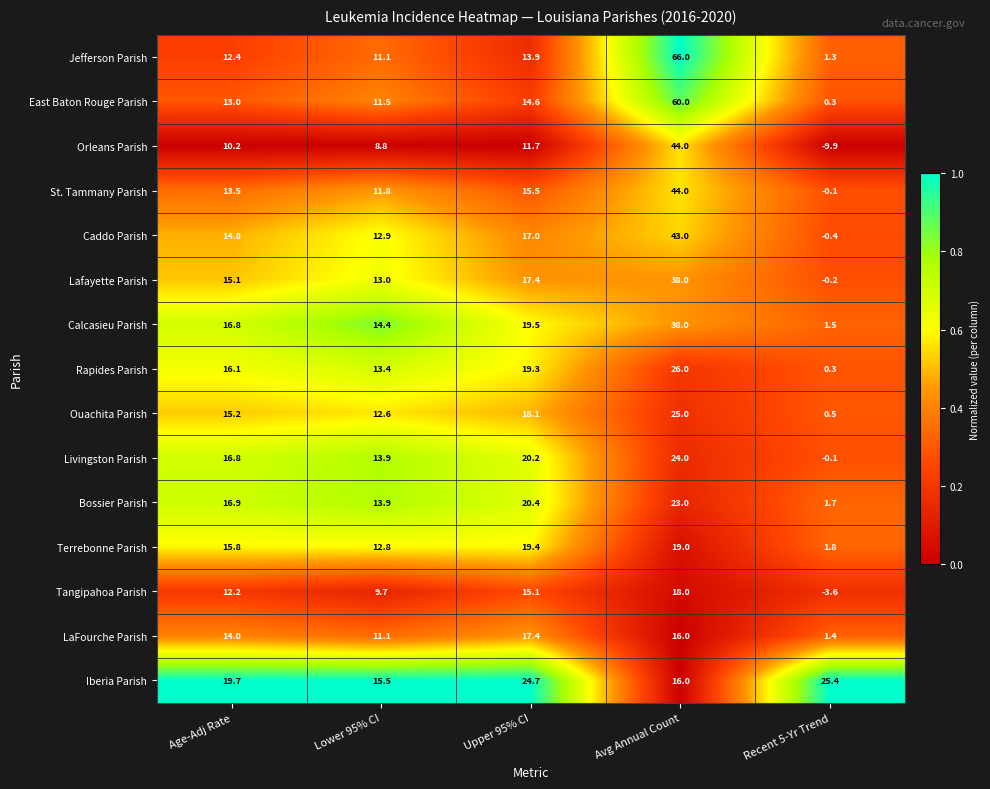

What is the approximate value of Tangipahoa Parish at Age-Adj Rate?

12.2